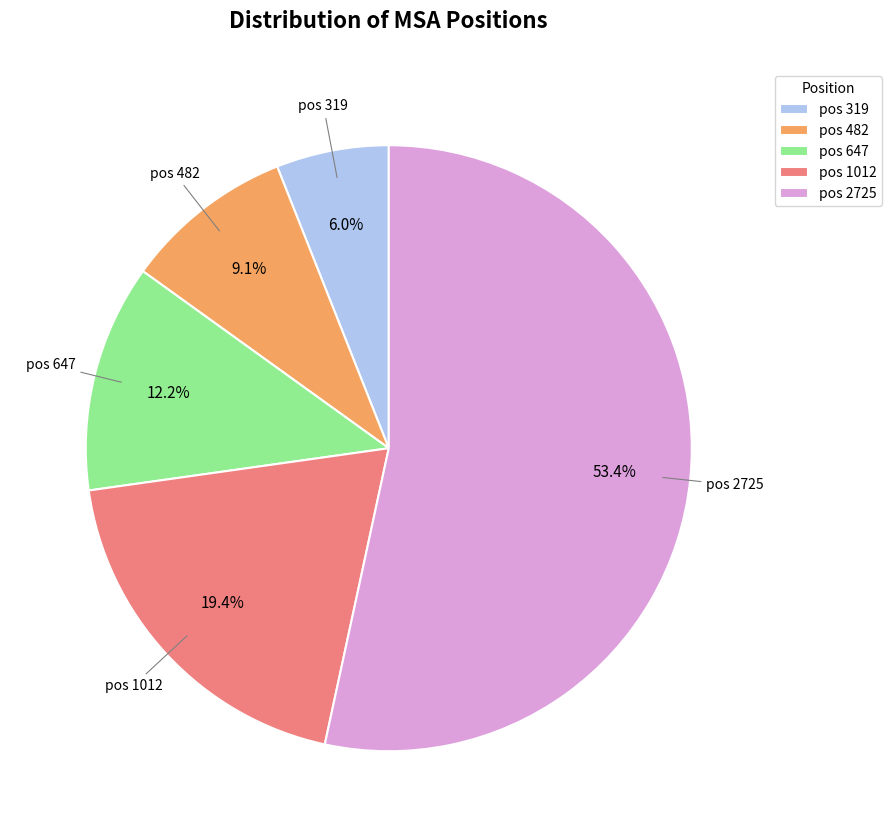

Does any single category account for the majority?

Yes